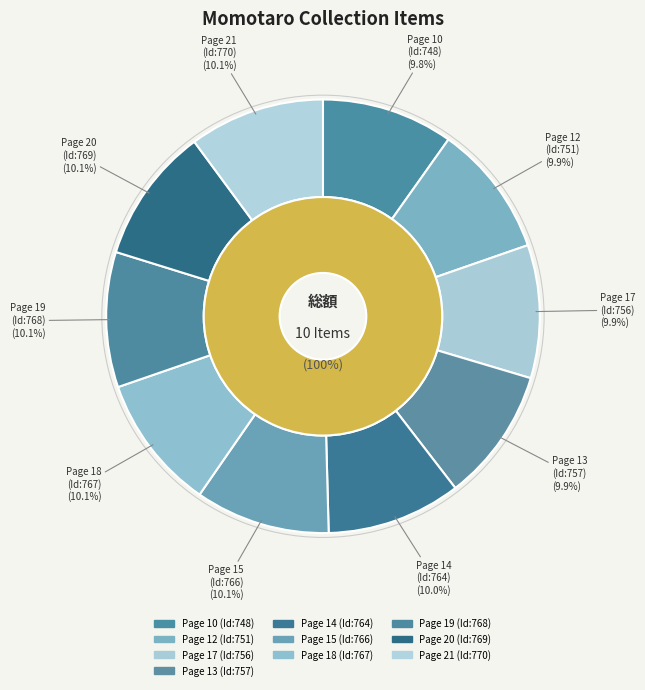

How many slices are in this pie chart?

10